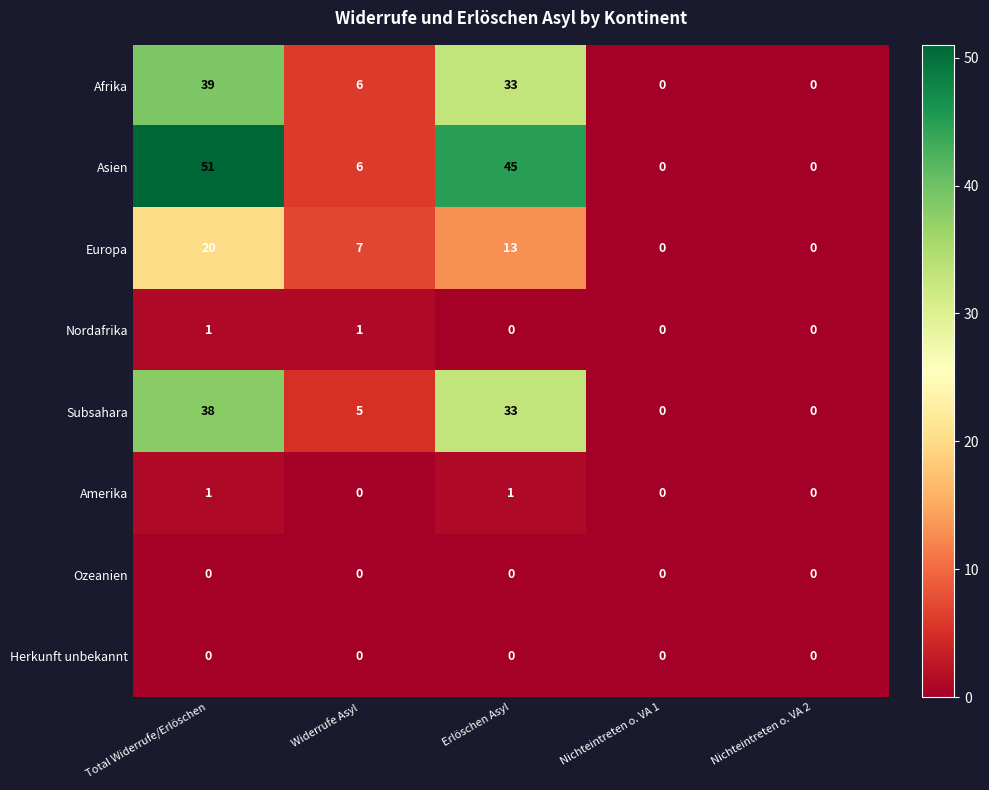

Is it true that Ozeanien equals 0 at Nichteintreten o. VA 1?

True